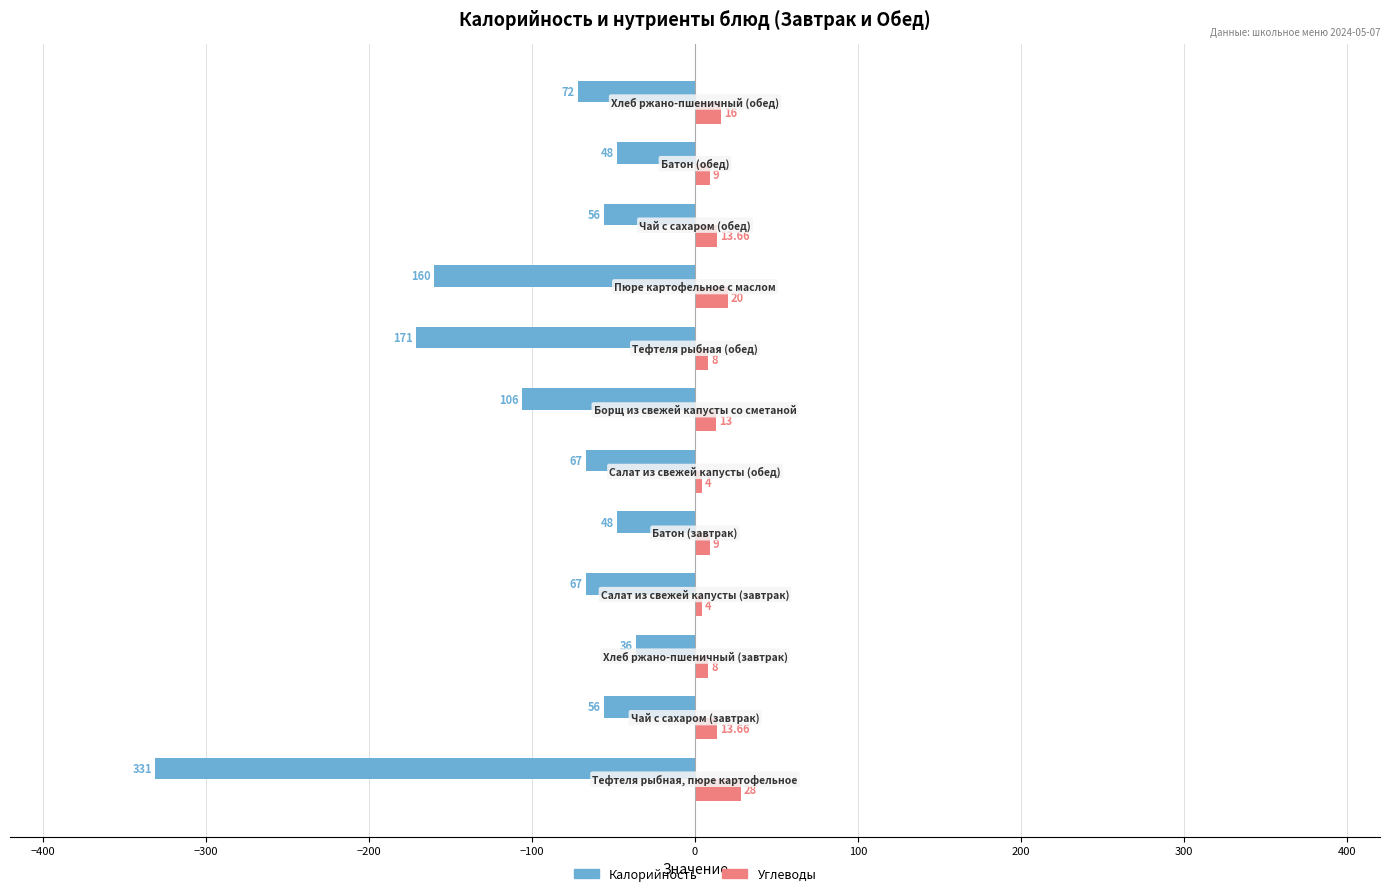

What is the difference between the second highest and second lowest values in the Углеводы series?

16.0